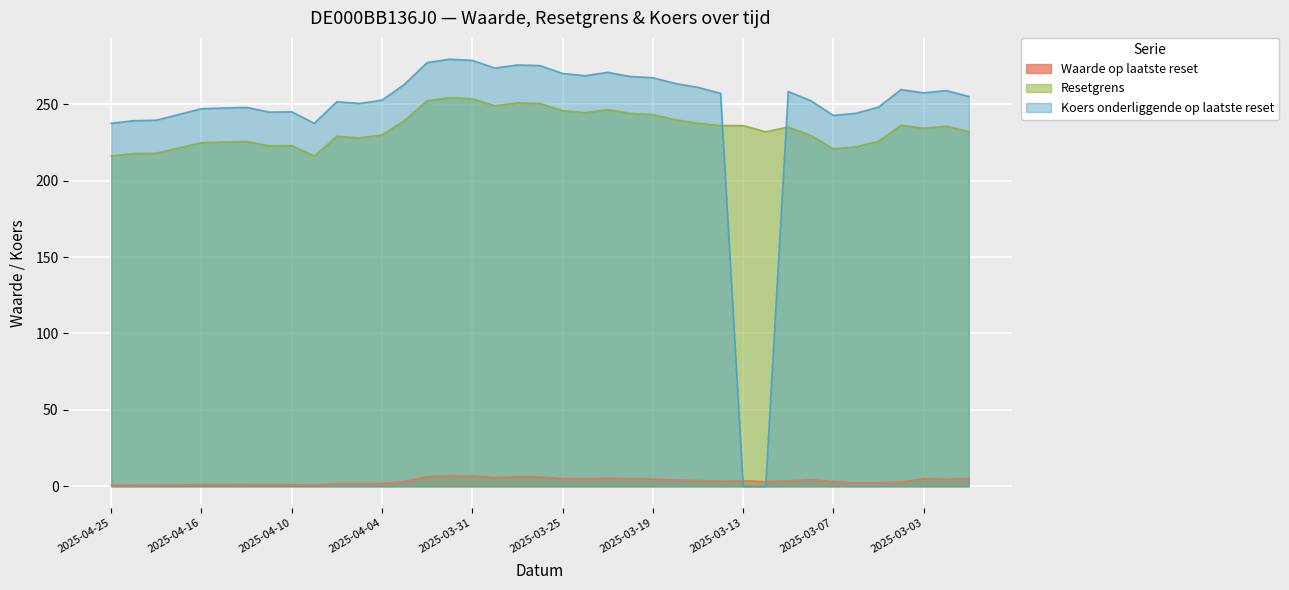

What is the average value of the Resetgrens series?

233.9